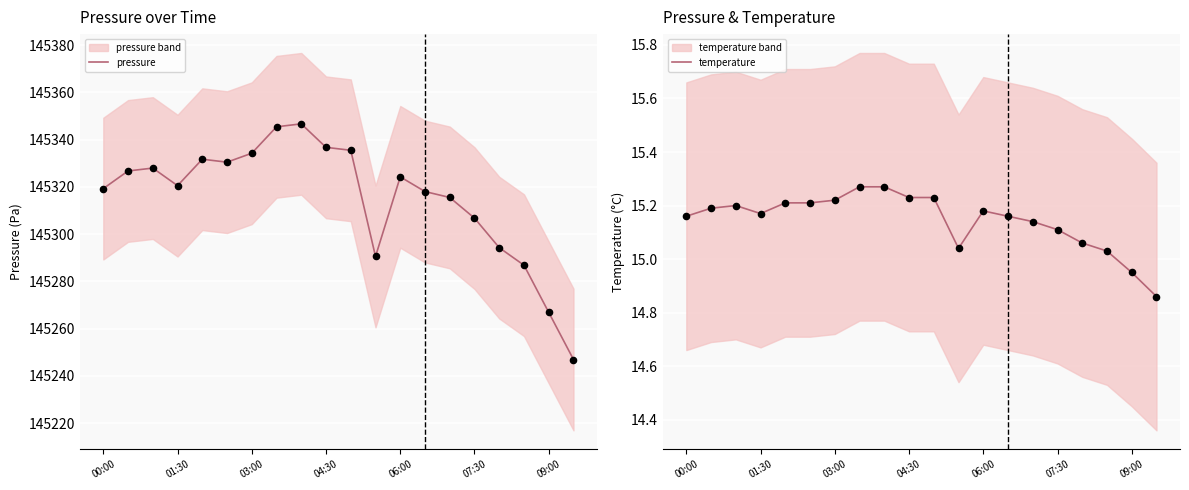

Which series reaches the maximum Y coordinate?

pressure